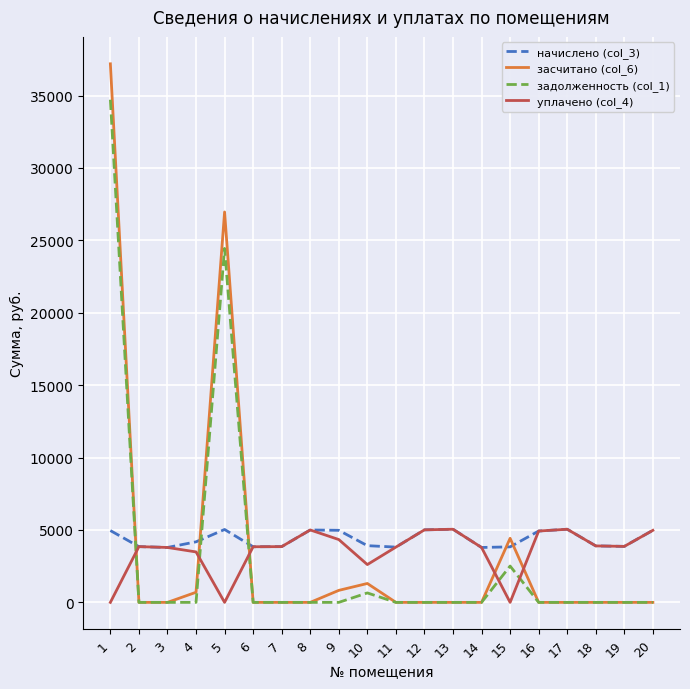

What is the maximum value for задолженность (col_1)?

34713.8